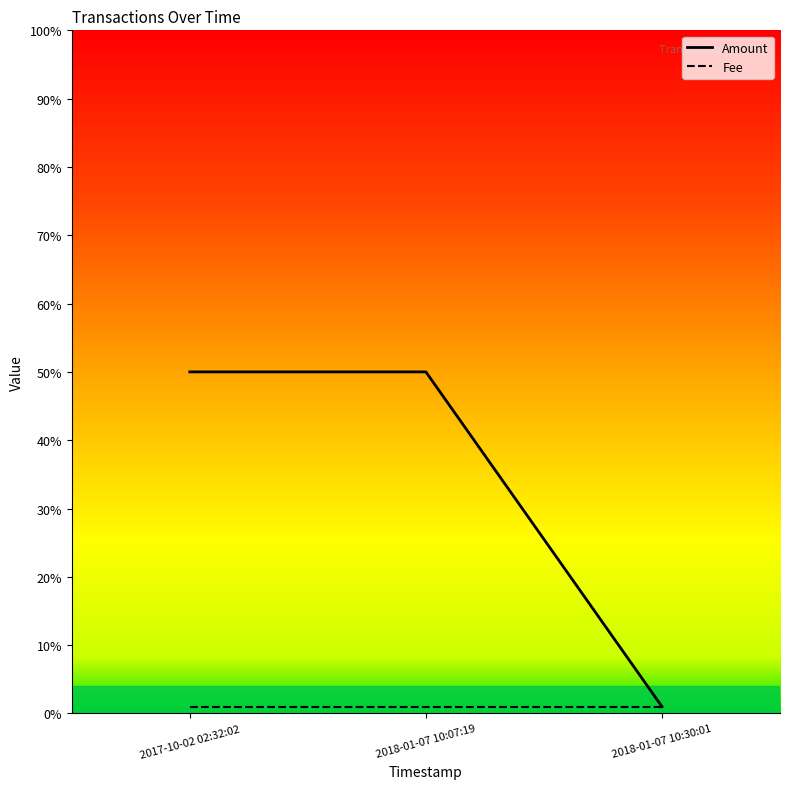

What is the smallest value displayed?

1